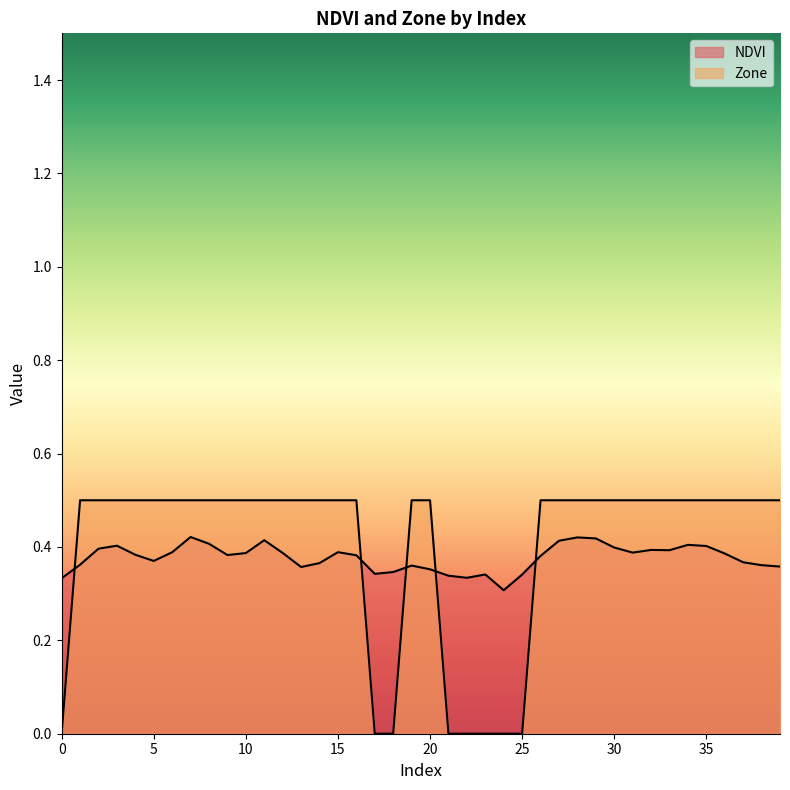

What is the average value of the NDVI series?

0.4